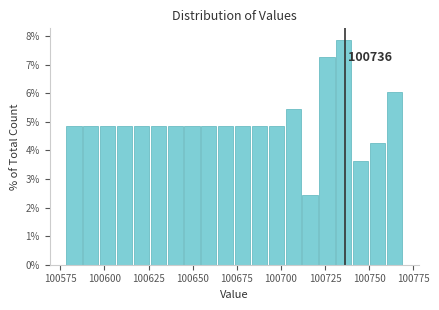

Read against the x-axis, roughly where is the centre of the tallest bar?

100735